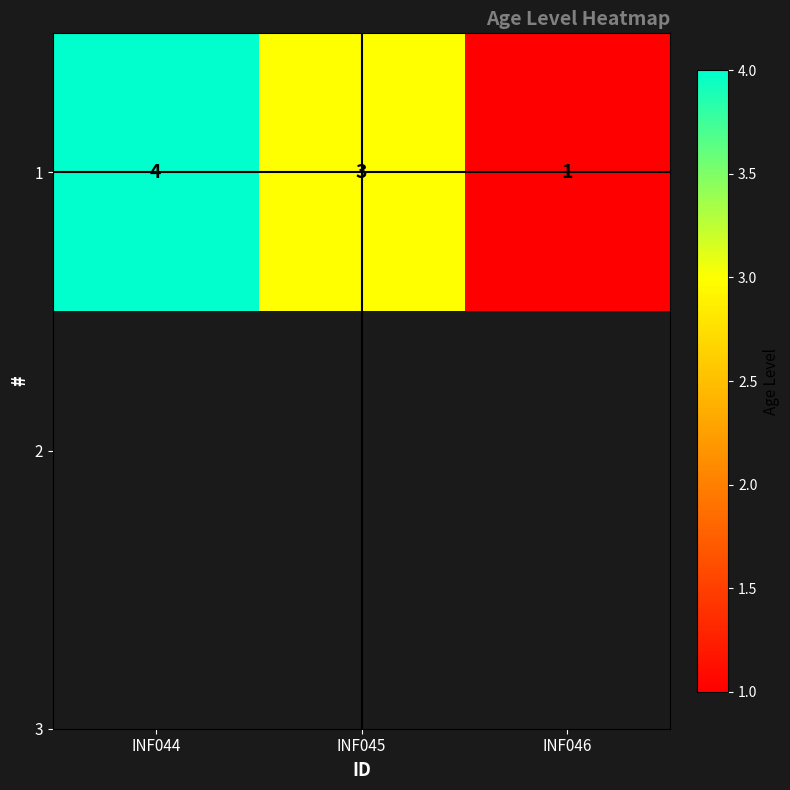

What is the ratio of the value at INF045 to the value at INF046?

3.0